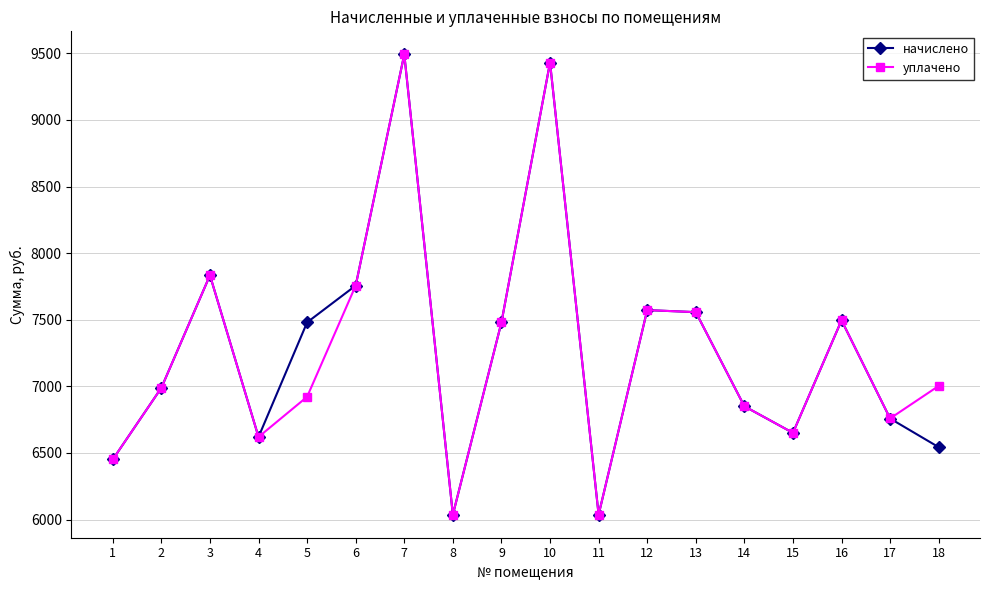

What is the total value across all series at 15?

13301.8